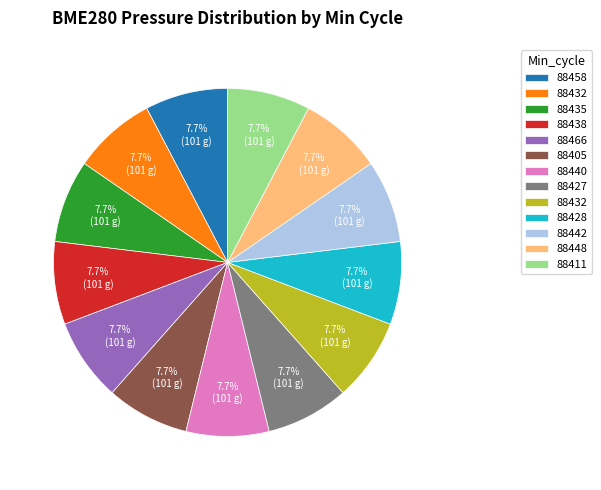

How many slices are in this pie chart?

13